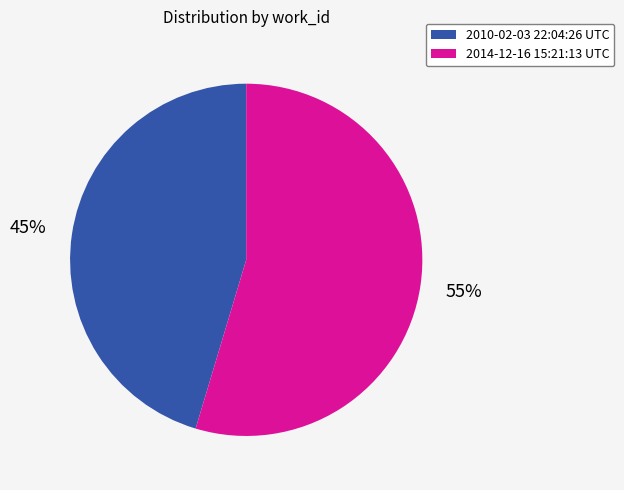

What is the majority slice?

2014-12-16 15:21:13 UTC